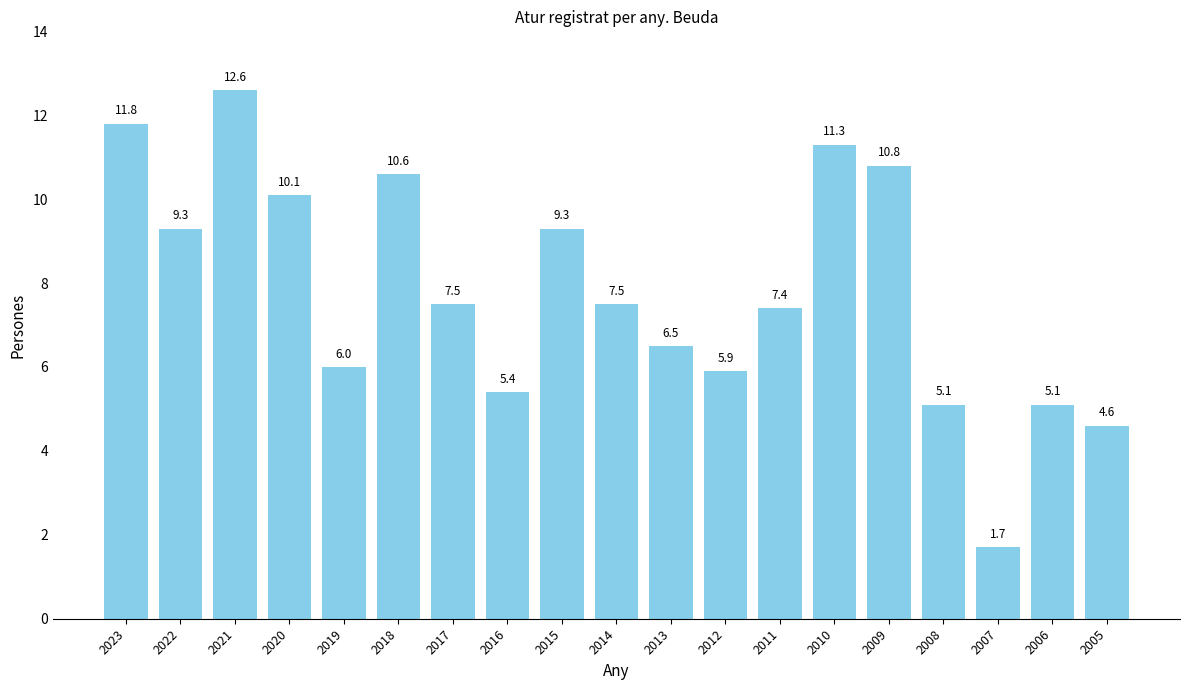

Reading right to left, list all the values displayed in this chart.

2005=4.6	2006=5.1	2007=1.7	2008=5.1	2009=10.8	2010=11.3	2011=7.4	2012=5.9	2013=6.5	2014=7.5	2015=9.3	2016=5.4	2017=7.5	2018=10.6	2019=6.0	2020=10.1	2021=12.6	2022=9.3	2023=11.8